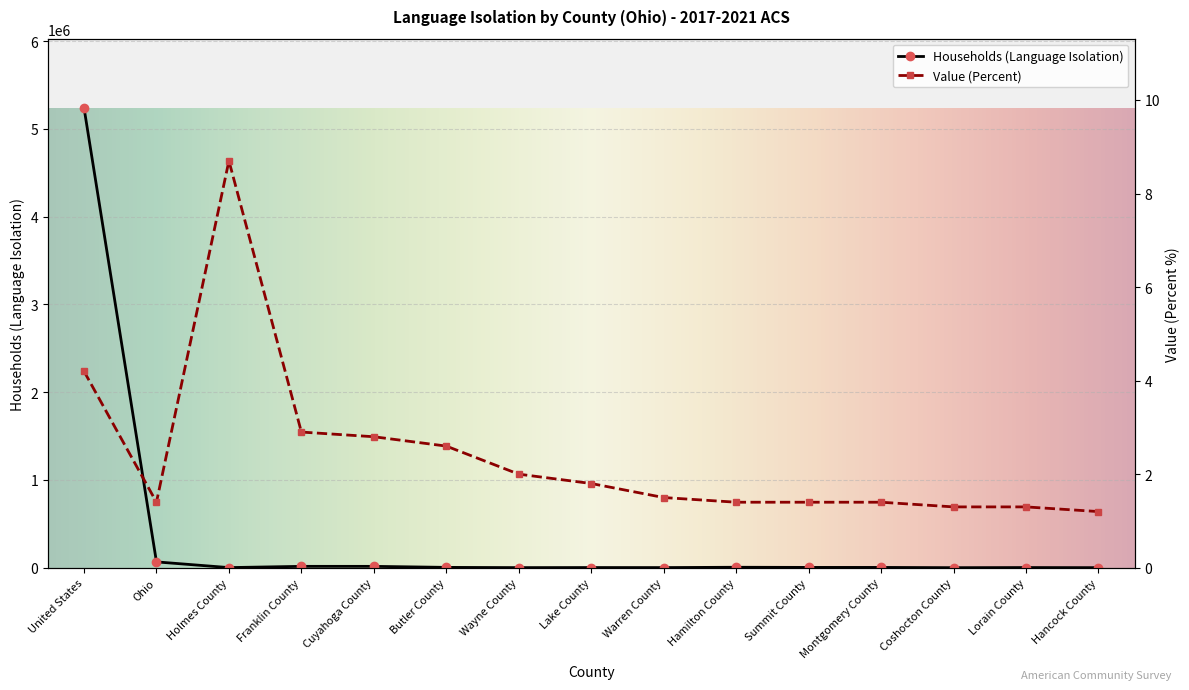

What is the difference between the highest and lowest values at Holmes County?

1142.3